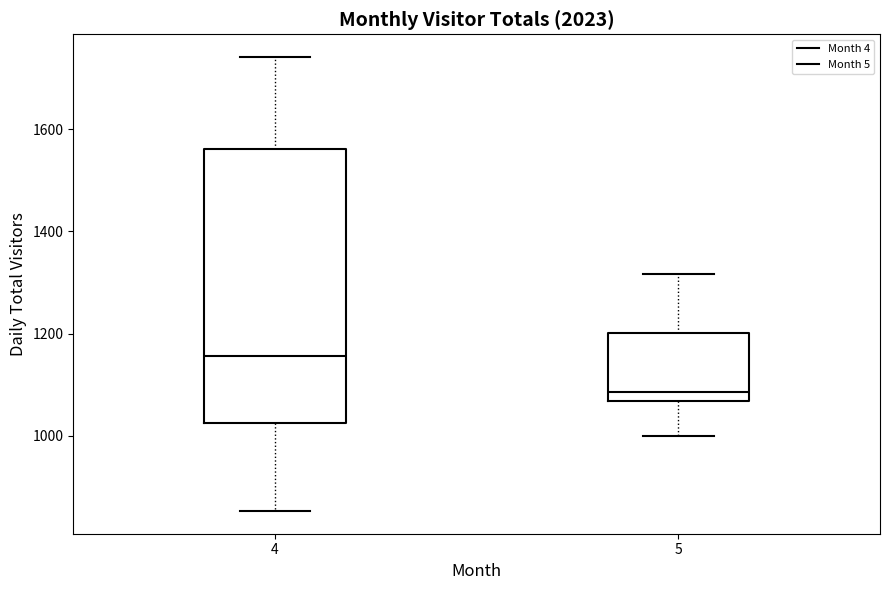

Which box's median line is the highest?

4